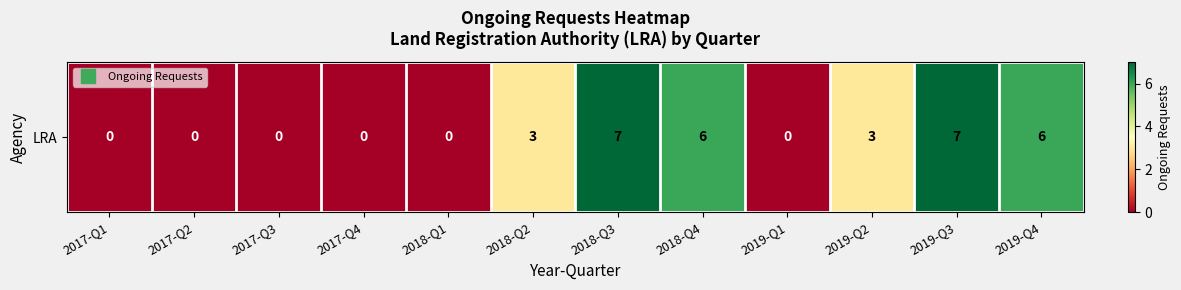

Where does the data first go above 3?

2018-Q3